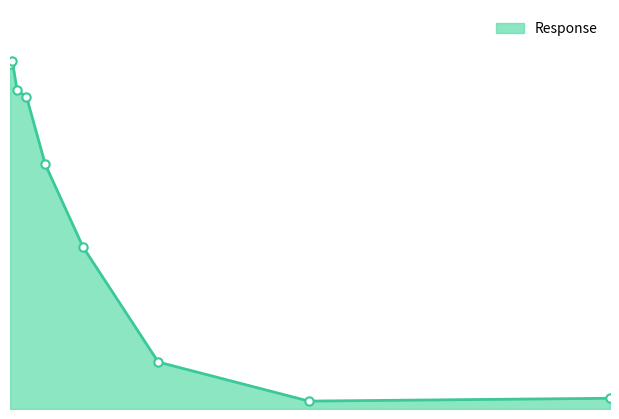

Does the chart have visible grid lines?

No